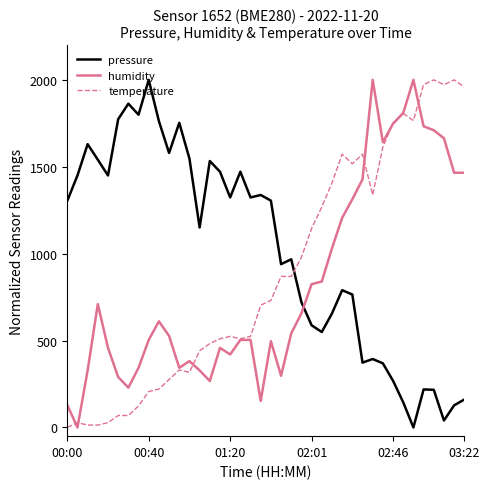

What is the maximum value shown in the chart?

2000.0